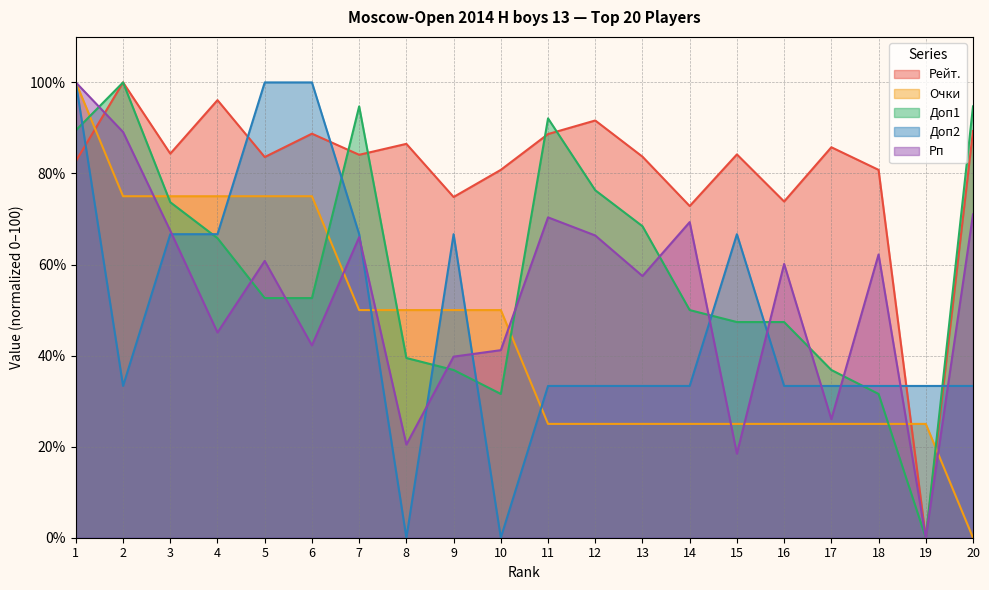

At which label does Доп1 first exceed 52?

1